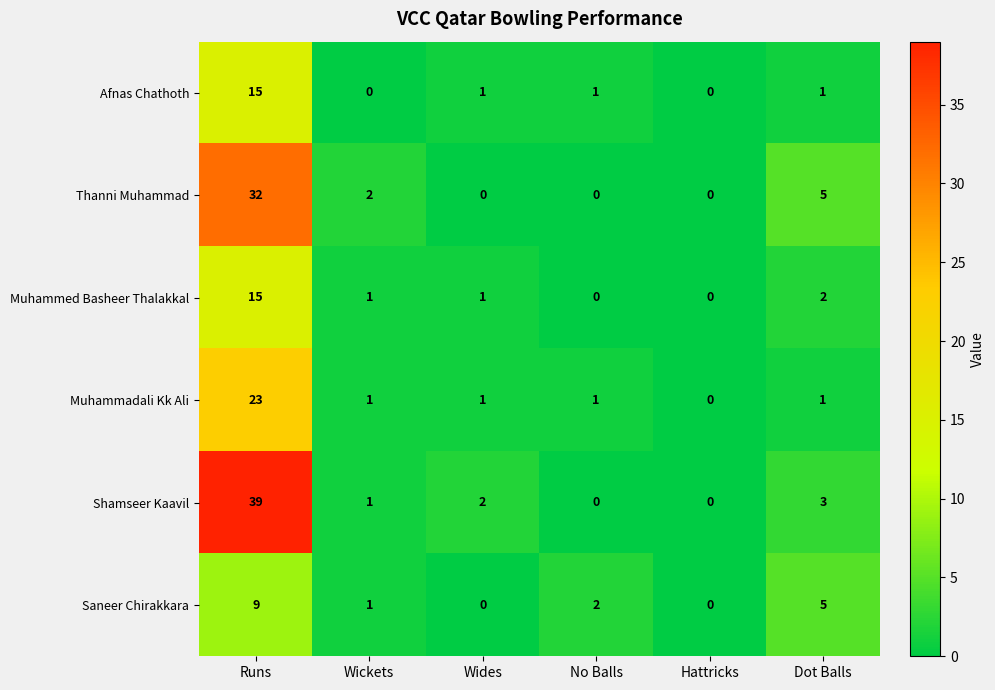

Read the Muhammed Basheer Thalakkal value at Runs.

15